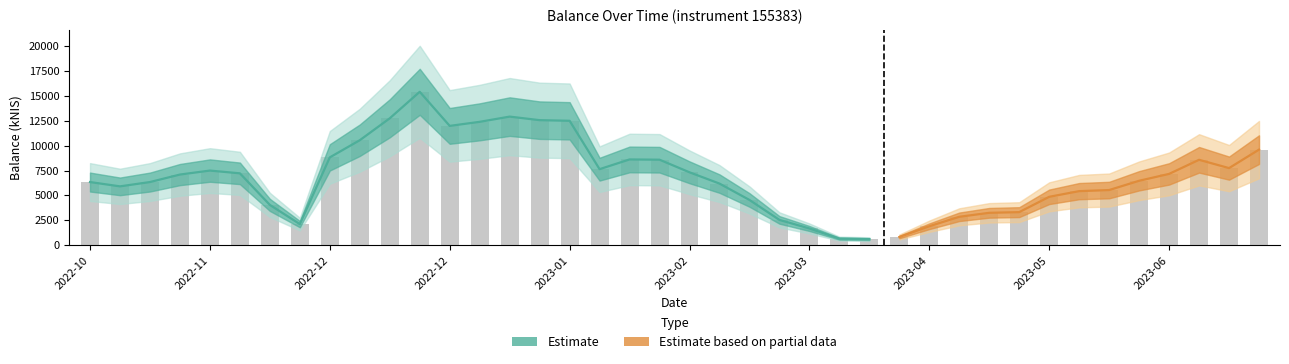

What is the difference between the second highest and second lowest values?

12257.2